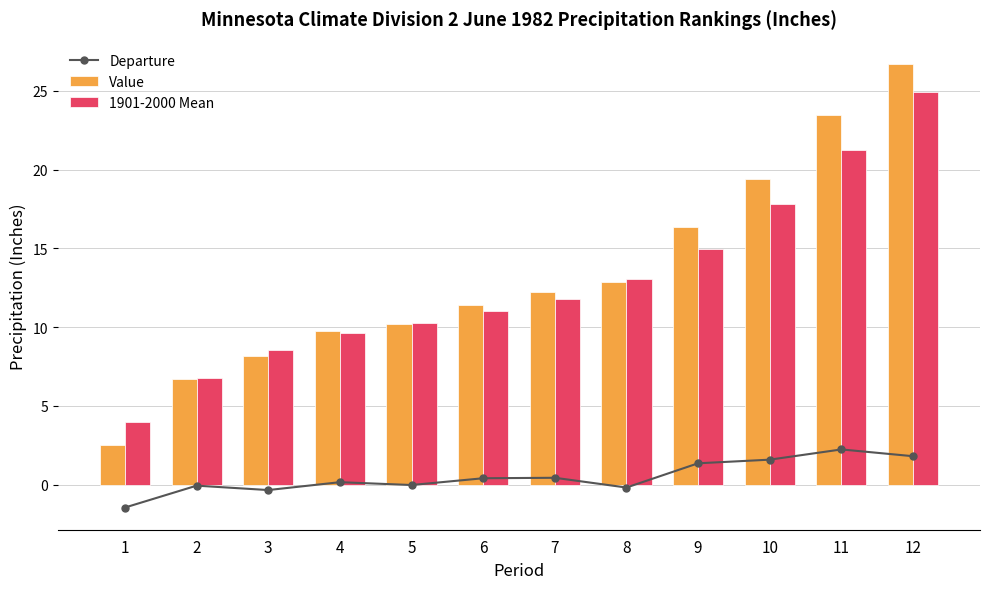

Where does the 1901-2000 Mean series first go above 11?

7